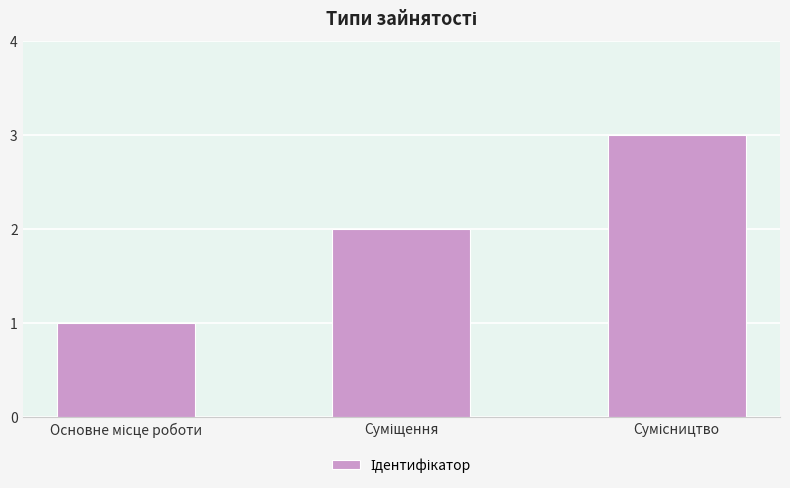

What is the greatest value displayed?

3